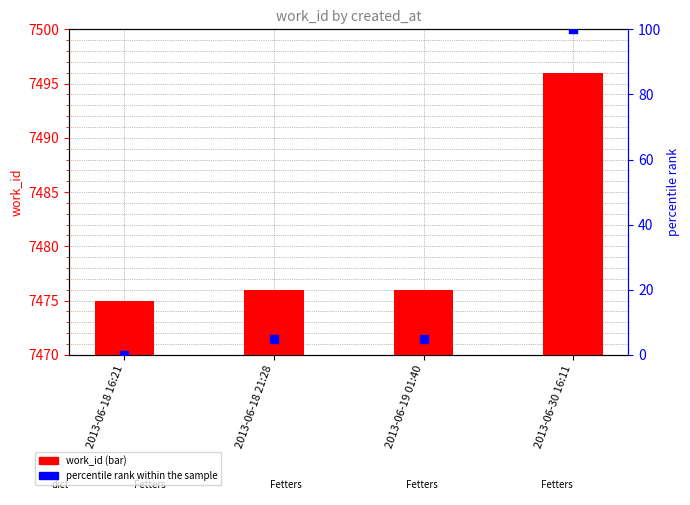

Which series contains the highest Y value?

work_id